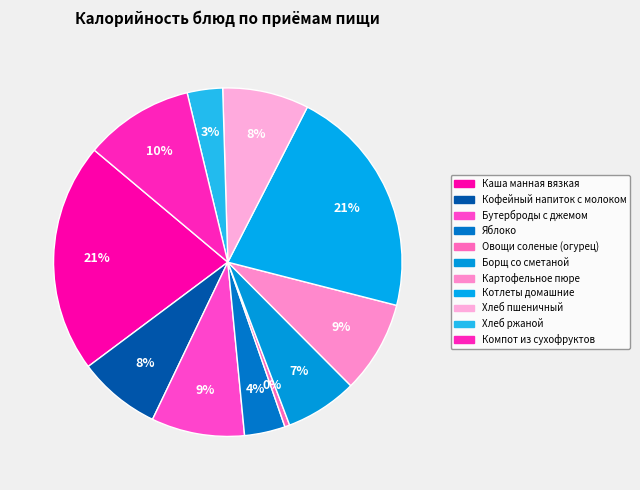

Count the number of slices in the pie.

11